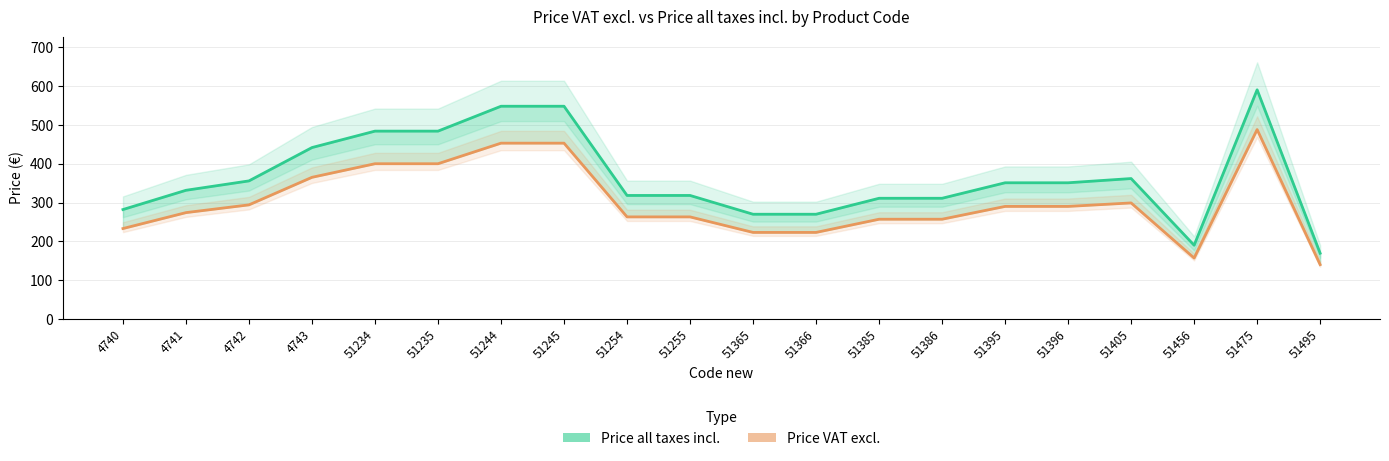

At which label does Price all taxes incl. reach its minimum?

51495